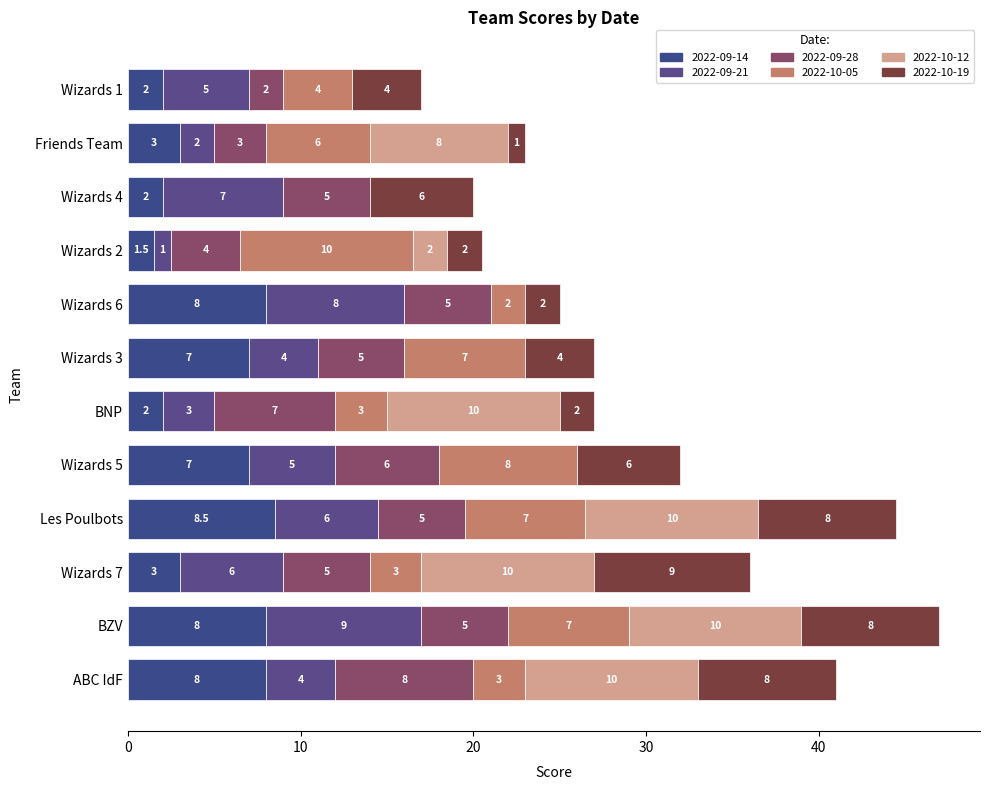

The value of 2022-09-14 at Wizards 2 is 1.5. True or false?

True